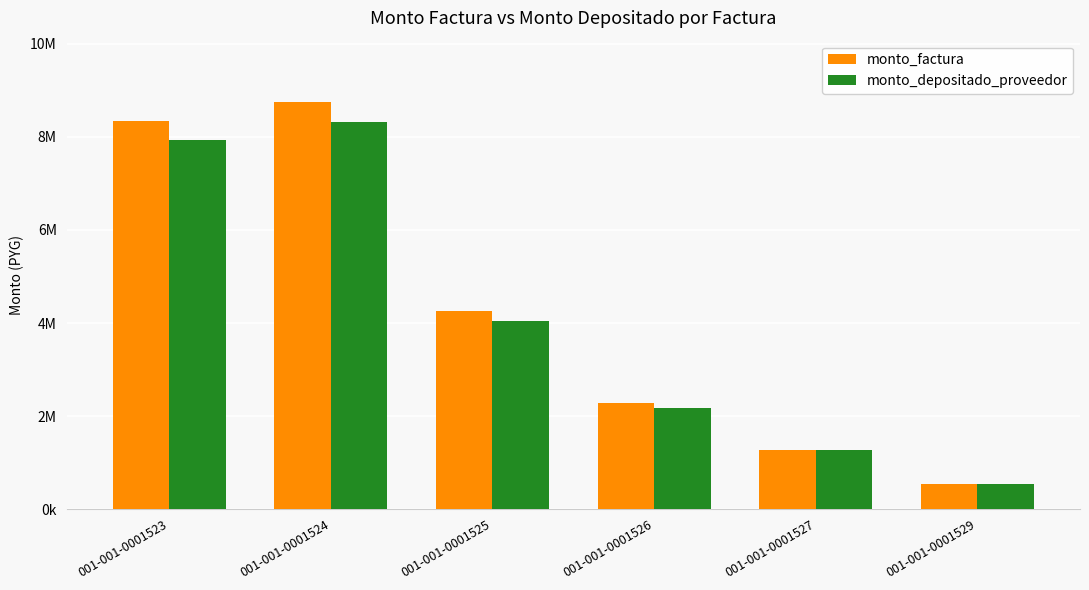

Is the value of monto_factura at 001-001-0001524 greater than the value of monto_depositado_proveedor at 001-001-0001523?

Yes